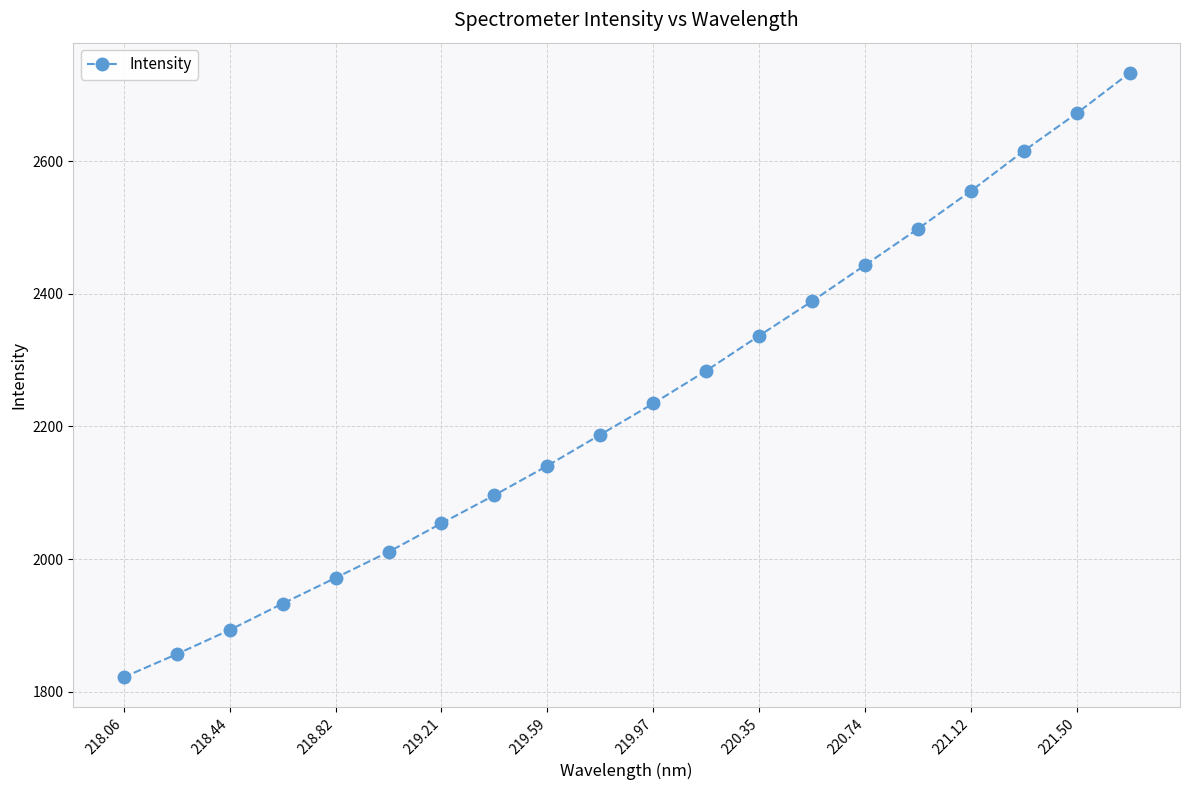

Reading left to right, transcribe all the data shown in this chart.

1821.8	1856.5	1893.0	1932.9	1971.6	2010.8	2053.9	2096.3	2140.7	2187.5	2234.6	2284.0	2336.8	2388.9	2443.3	2498.0	2555.0	2615.4	2672.1	2733.1